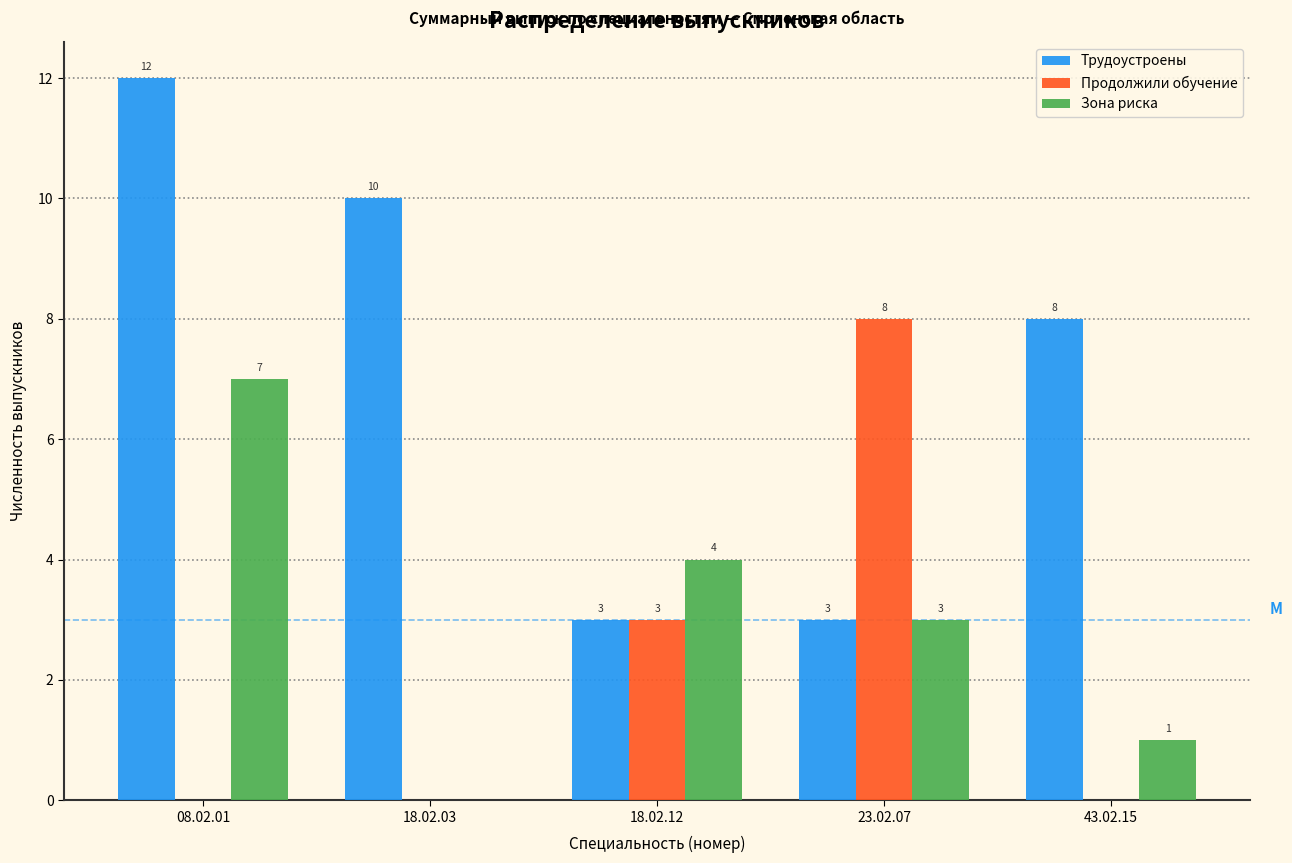

Reading left to right, list all the values displayed in this chart.

Трудоустроены: 08.02.01=12	18.02.03=10	18.02.12=3	23.02.07=3	43.02.15=8
Продолжили обучение: 08.02.01=0	18.02.03=0	18.02.12=3	23.02.07=8	43.02.15=0
Зона риска: 08.02.01=7	18.02.03=0	18.02.12=4	23.02.07=3	43.02.15=1